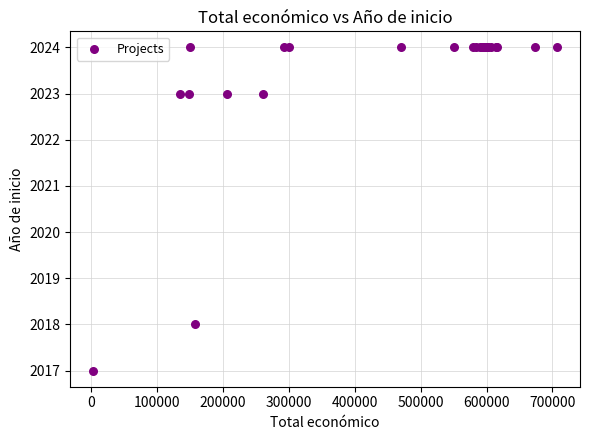

What Y value in the scatter plot is closest to 2020?

2018